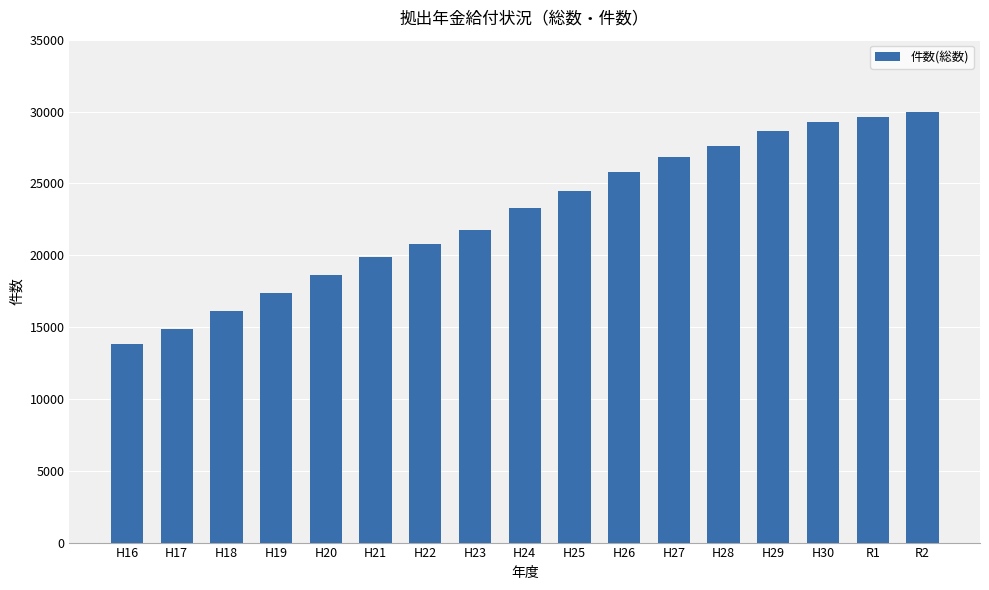

Reading left to right, list all the values displayed in this chart.

H16=13826	H17=14876	H18=16097	H19=17352	H20=18623	H21=19844	H22=20749	H23=21775	H24=23276	H25=24501	H26=25794	H27=26803	H28=27604	H29=28656	H30=29249	R1=29636	R2=29988